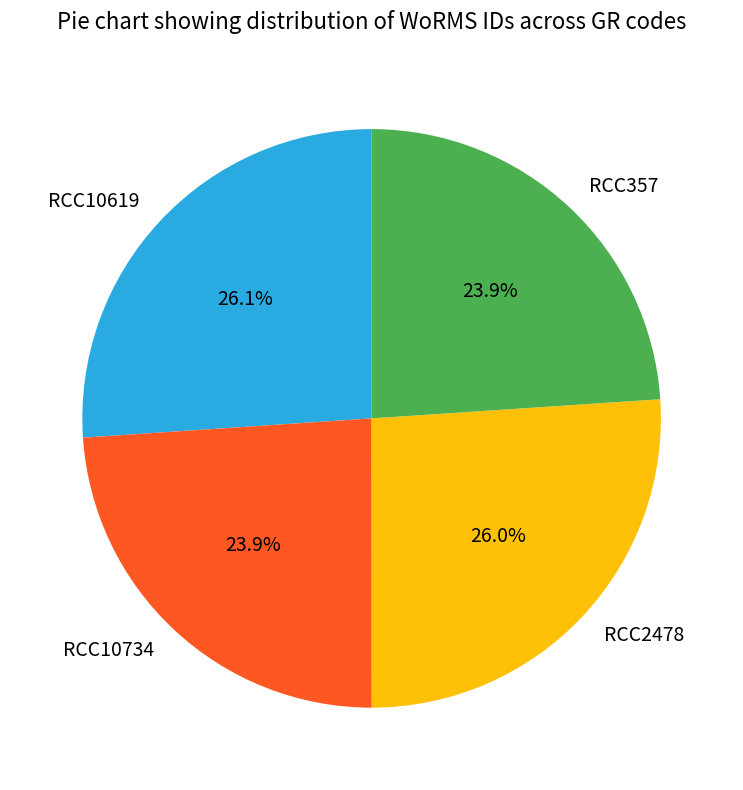

Is it true that RCC10619 is 35% of the pie?

False